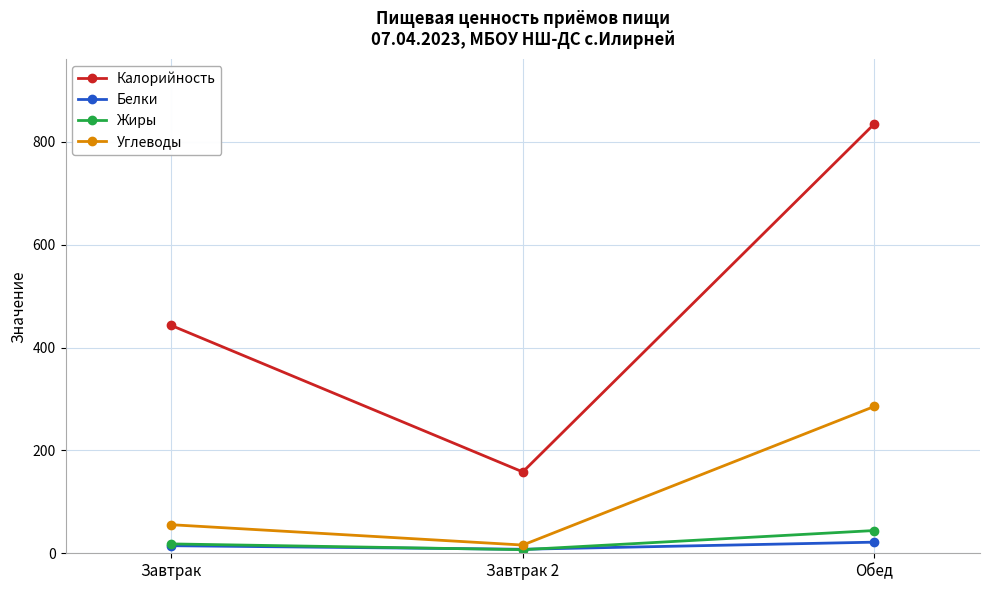

What is the label of the 2nd point from the left?

Завтрак 2